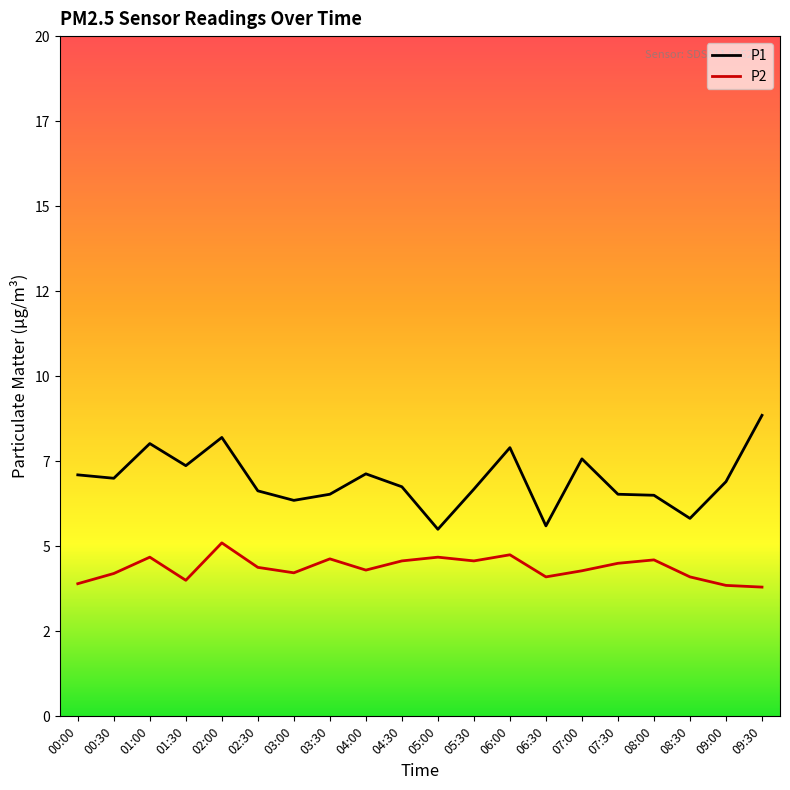

What are all the series names shown in the legend?

P1, P2